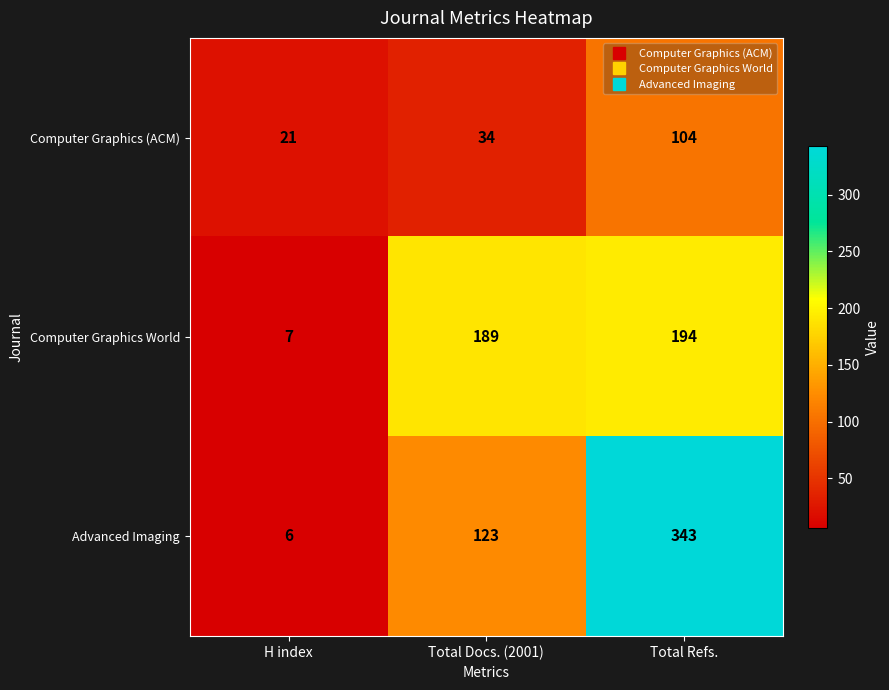

Count the number of categories in the chart.

3